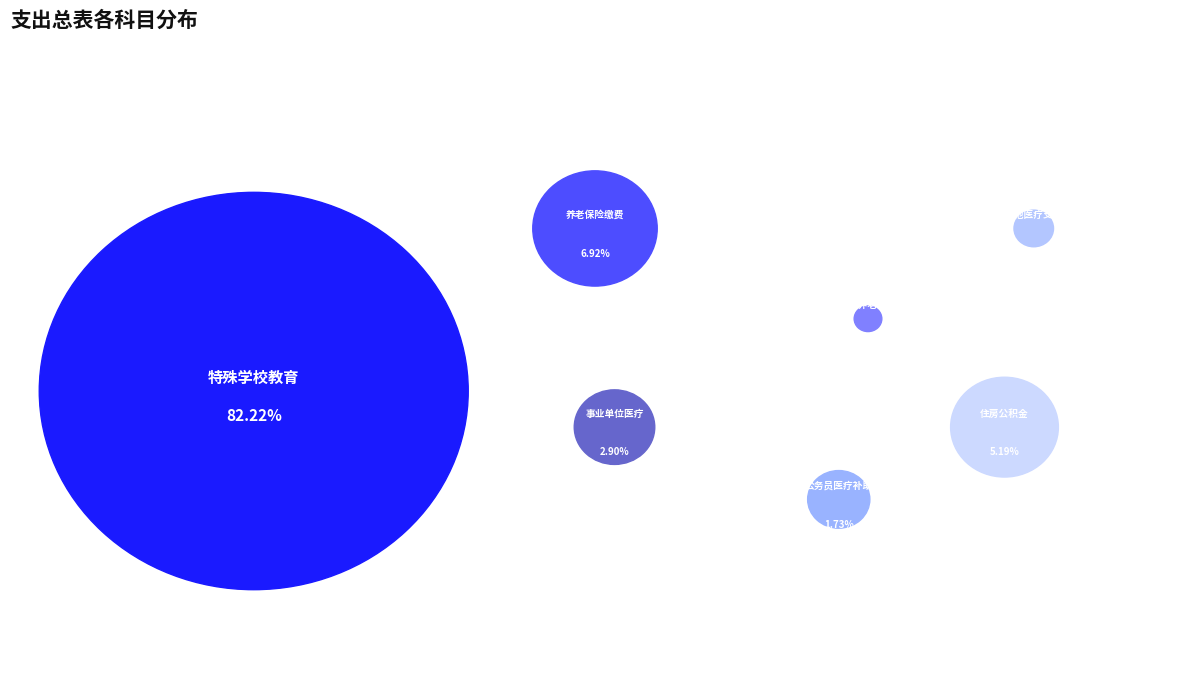

Which has a higher value, 事业单位医疗 or 特殊学校教育?

特殊学校教育